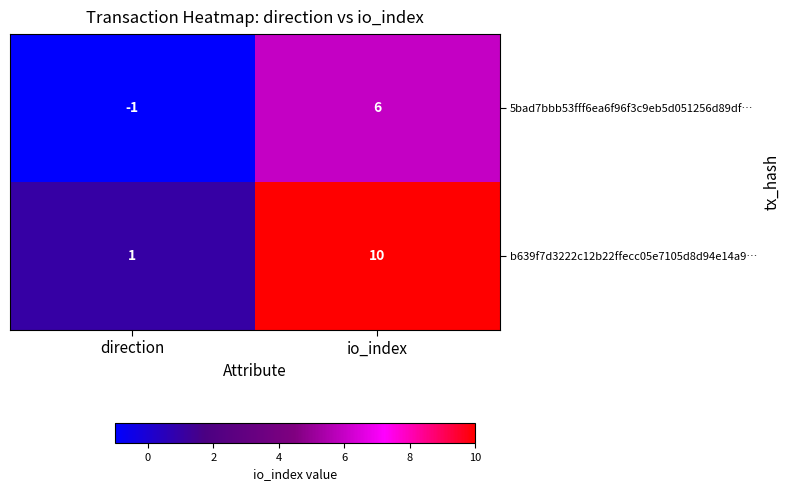

Rank the series by their maximum value, from highest to lowest.

b639f7d3222c12b22ffecc05e7105d8d94e14a9…, 5bad7bbb53fff6ea6f96f3c9eb5d051256d89df…